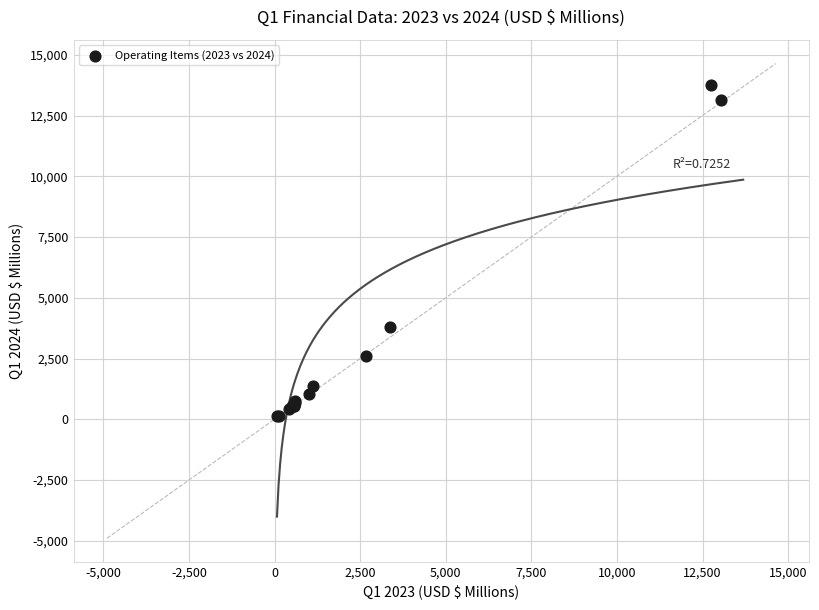

What Y value in the scatter plot is closest to 6936?

3791